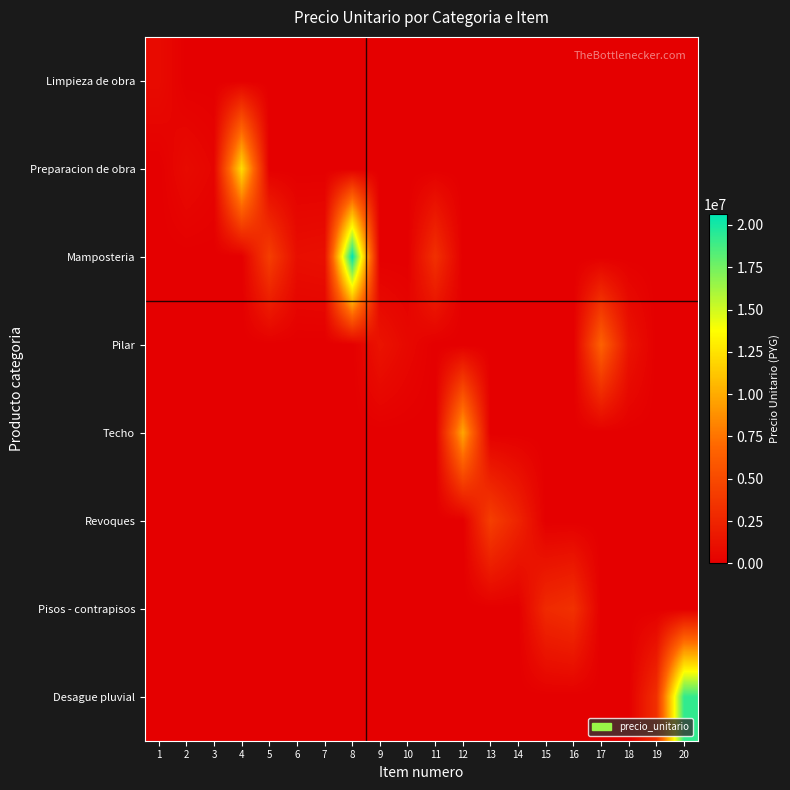

How many categories are shown in the chart?

20